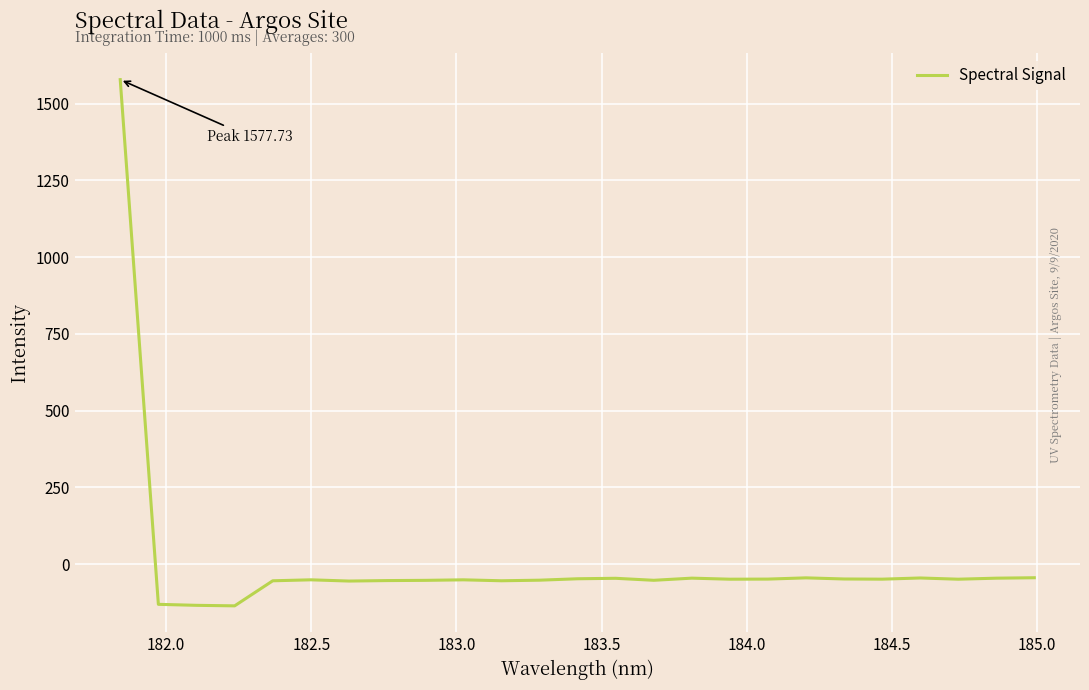

What is the minimum value shown in the chart?

-136.0